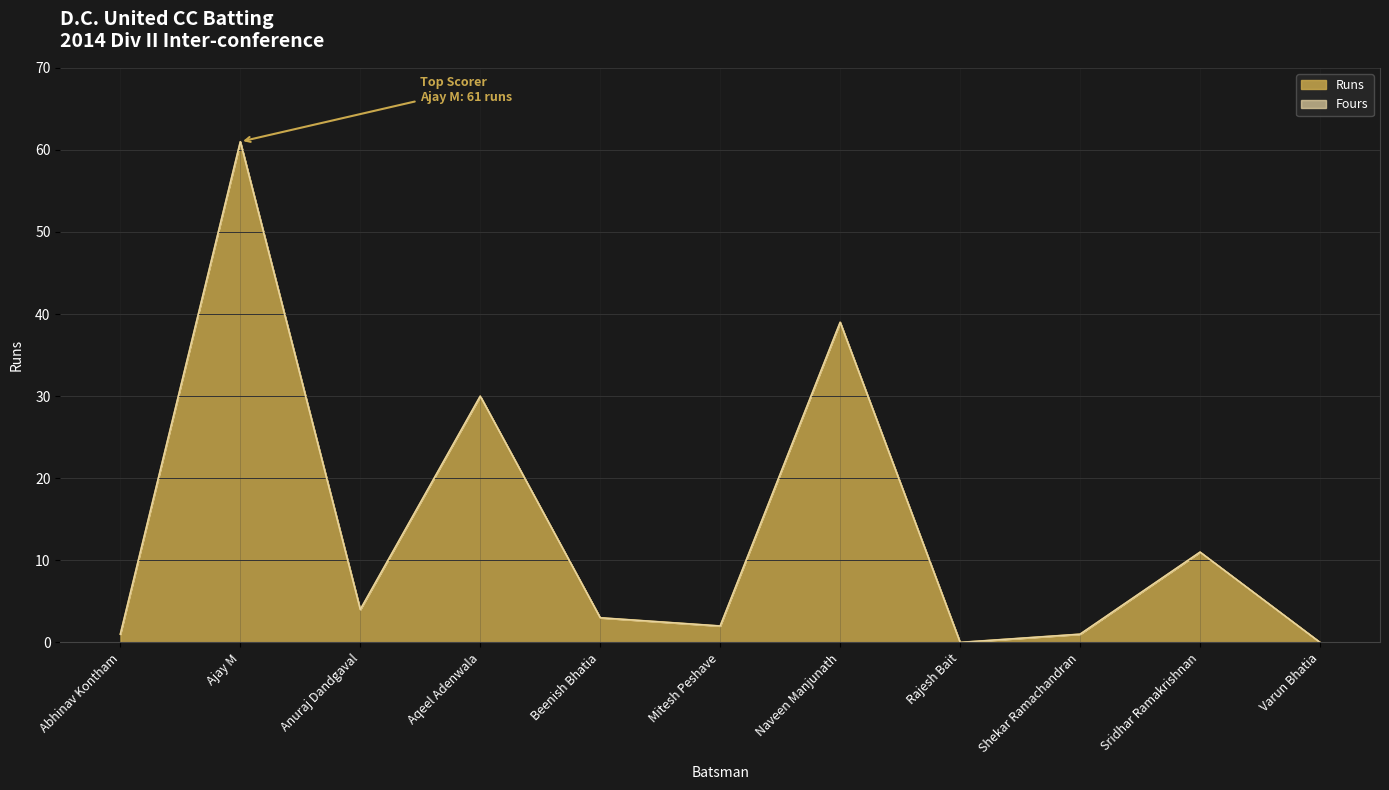

Which series has the largest total across all categories?

Runs